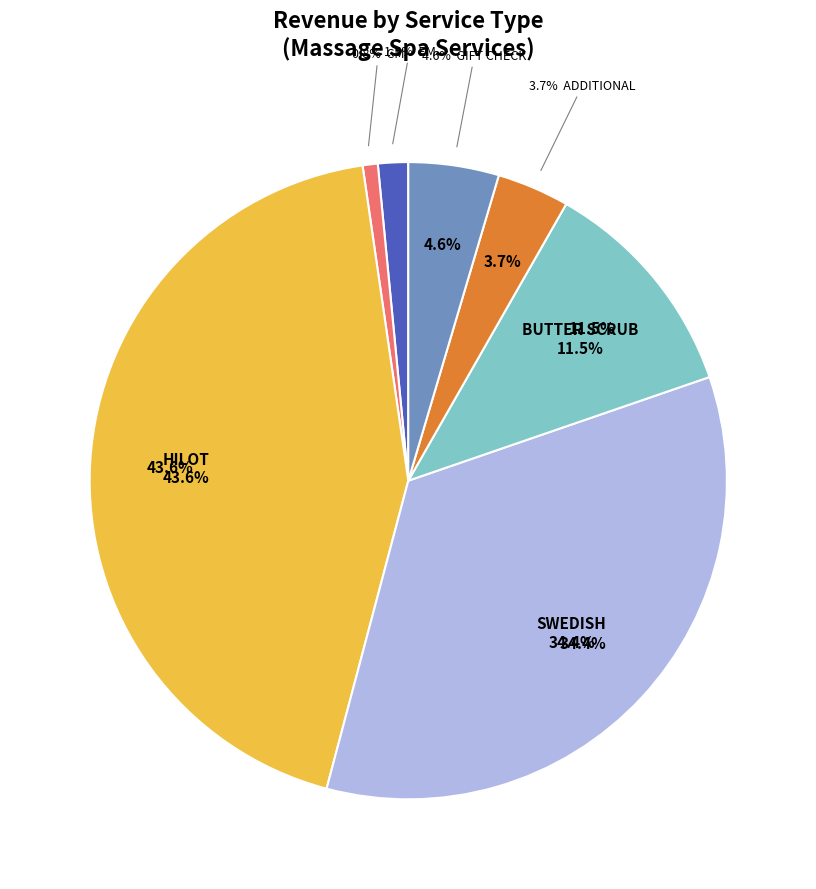

Is HILOT the majority of the pie?

No